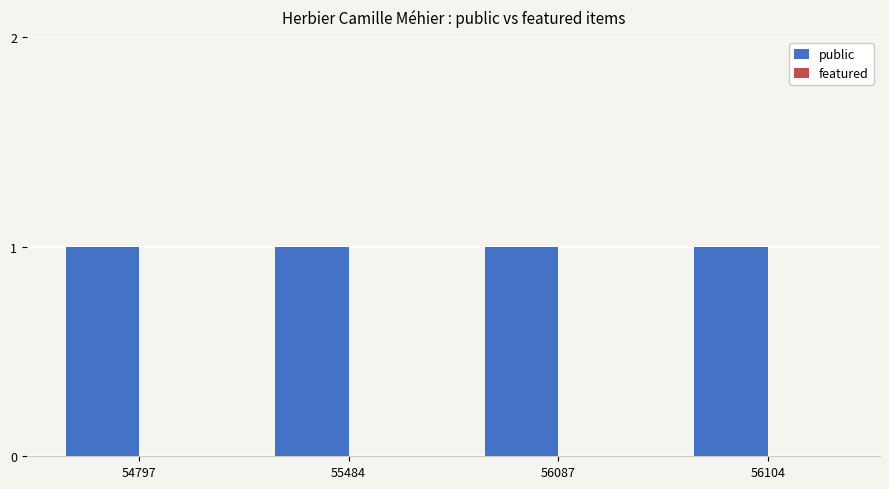

Which category has the highest value across all series?

54797